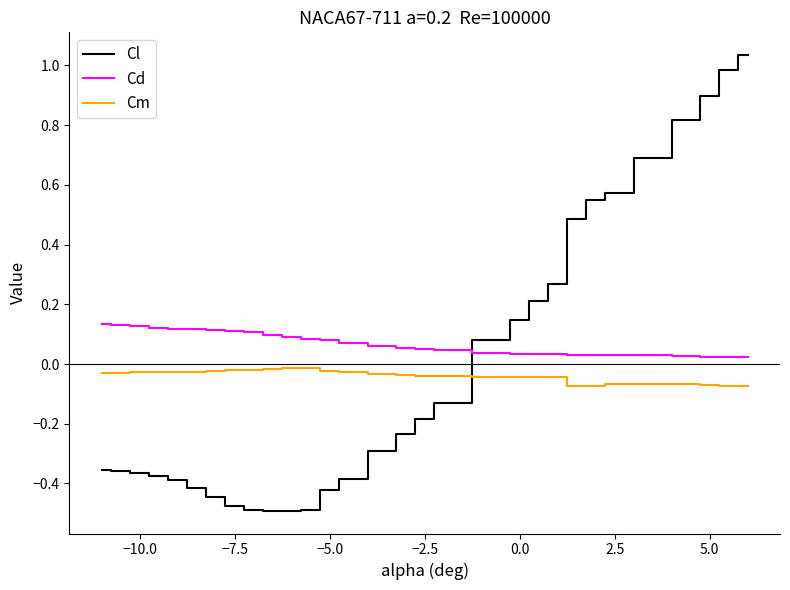

Which series has the largest range (max minus min)?

Cl